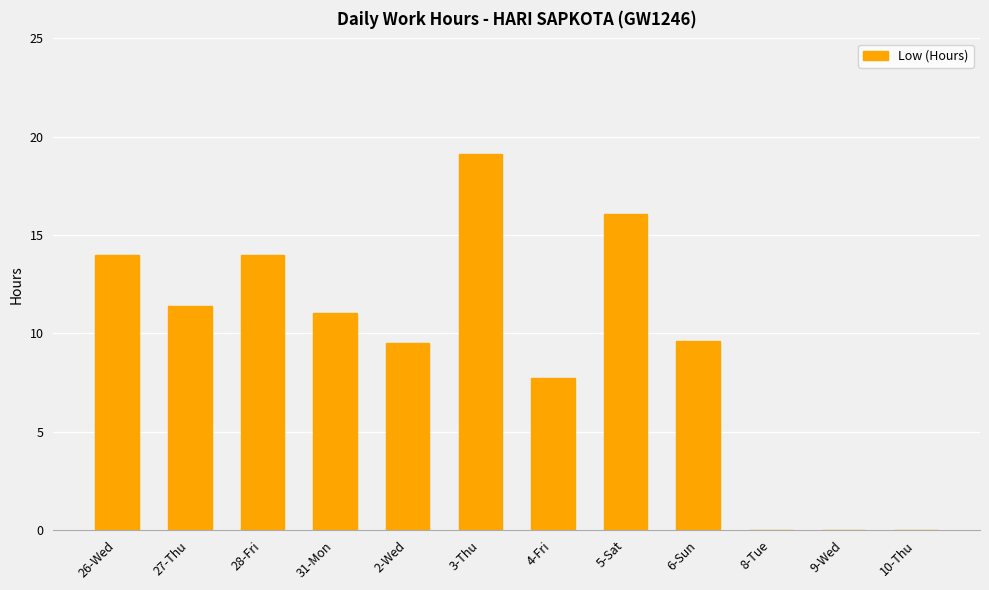

Is it true that the value at 10-Thu is 0.0?

True